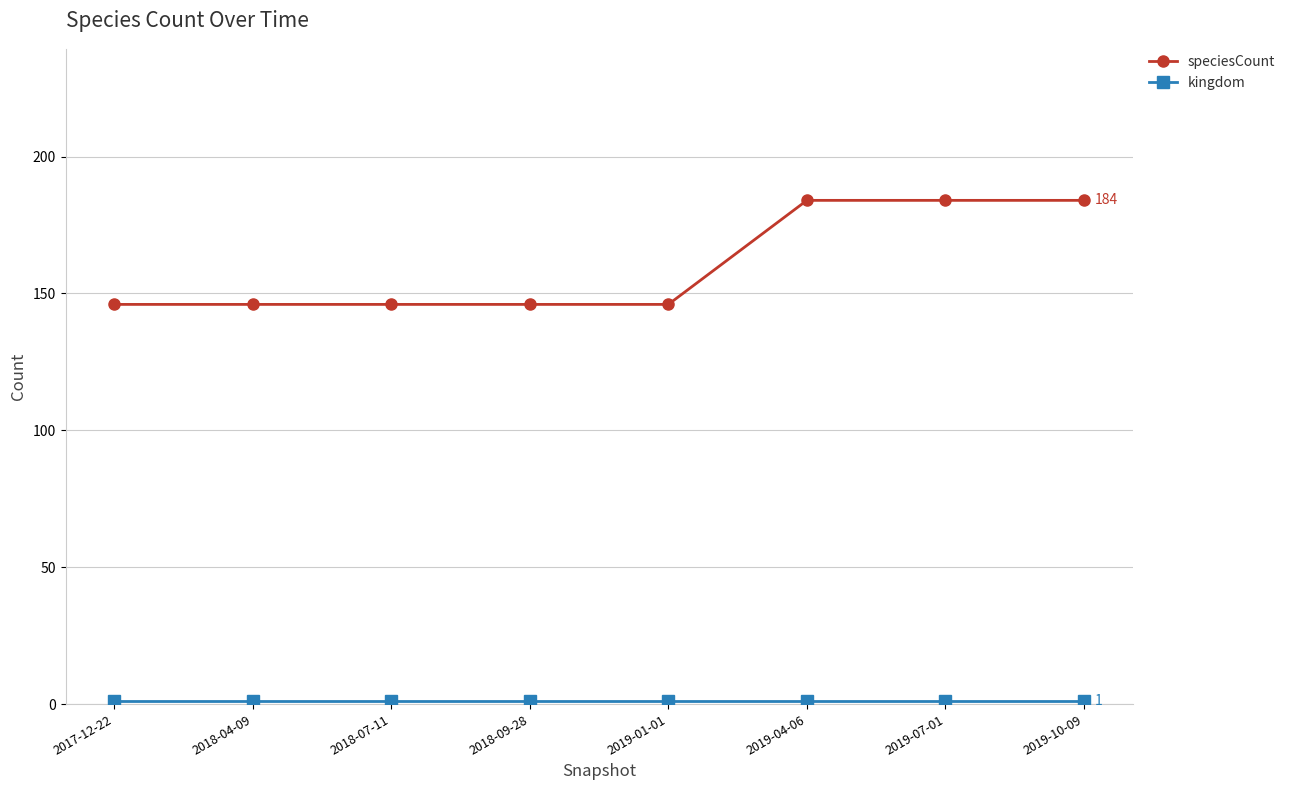

What is the difference between the second highest and second lowest values in the speciesCount series?

38